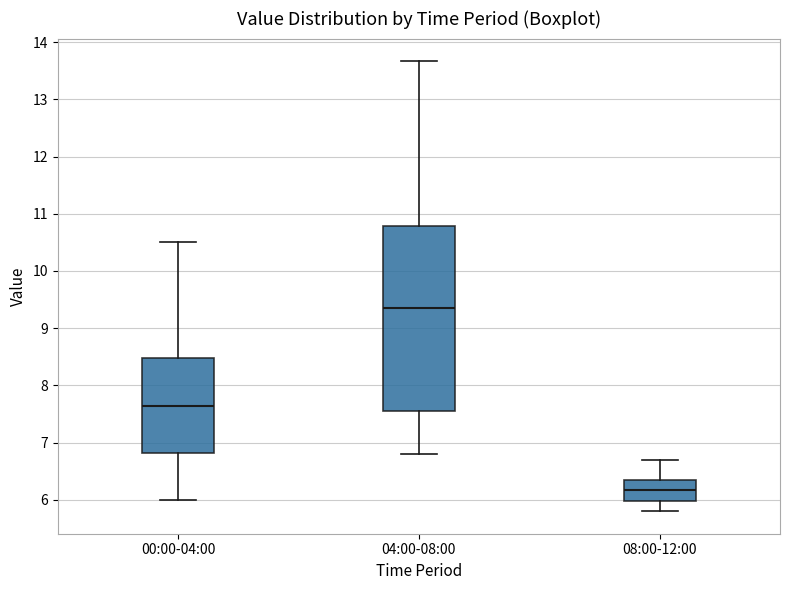

Reading left to right, read every box against the y-axis: the position of its median line, the range the box covers, and the ends of its whiskers. The values are not printed on the chart, so give them approximately, as read against the axis.

00:00-04:00: median 7.6, box 6.8 to 8.5, whiskers 6.0 to 10.5
04:00-08:00: median 9.4, box 7.6 to 10.8, whiskers 6.8 to 13.7
08:00-12:00: median 6.2, box 6.0 to 6.3, whiskers 5.8 to 6.7